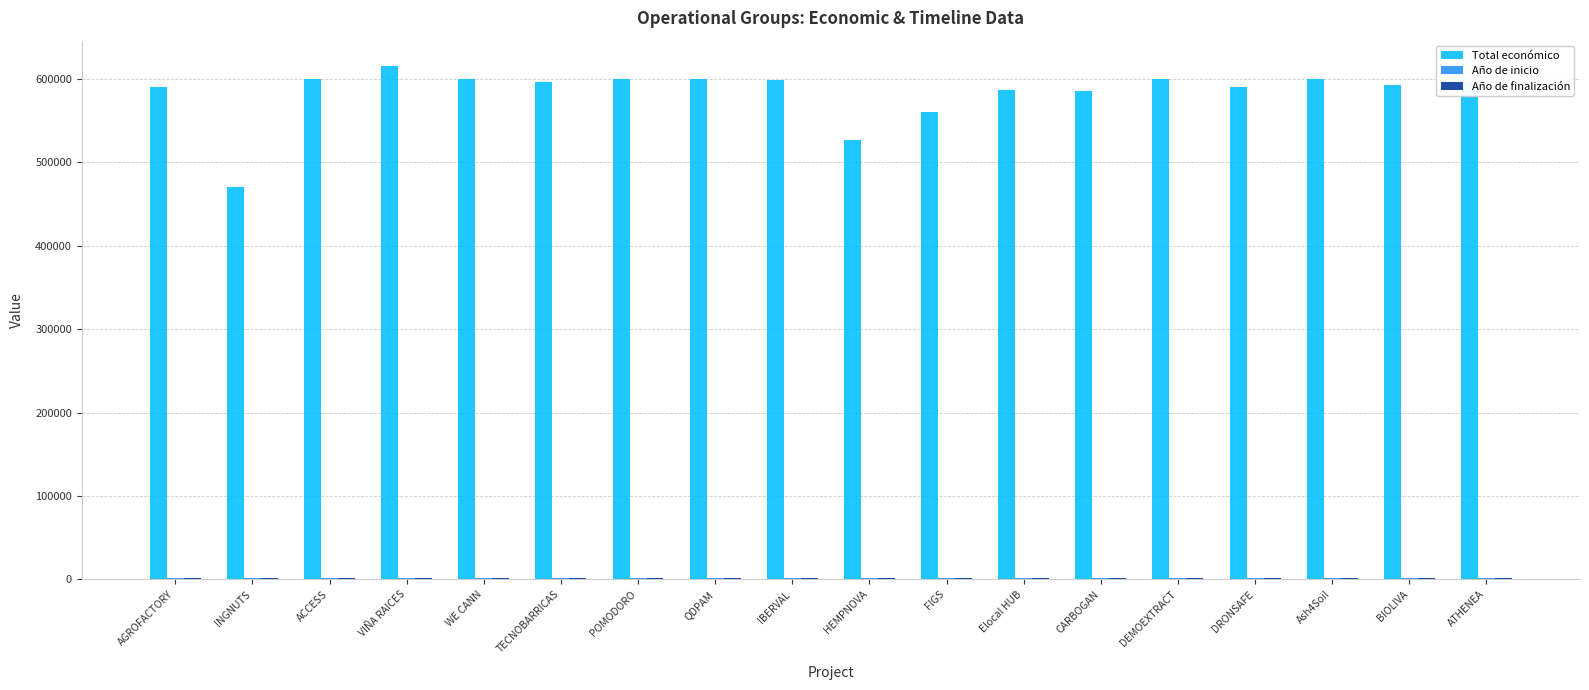

True or false: Total económico has a value of 560529 at FIGS.

True